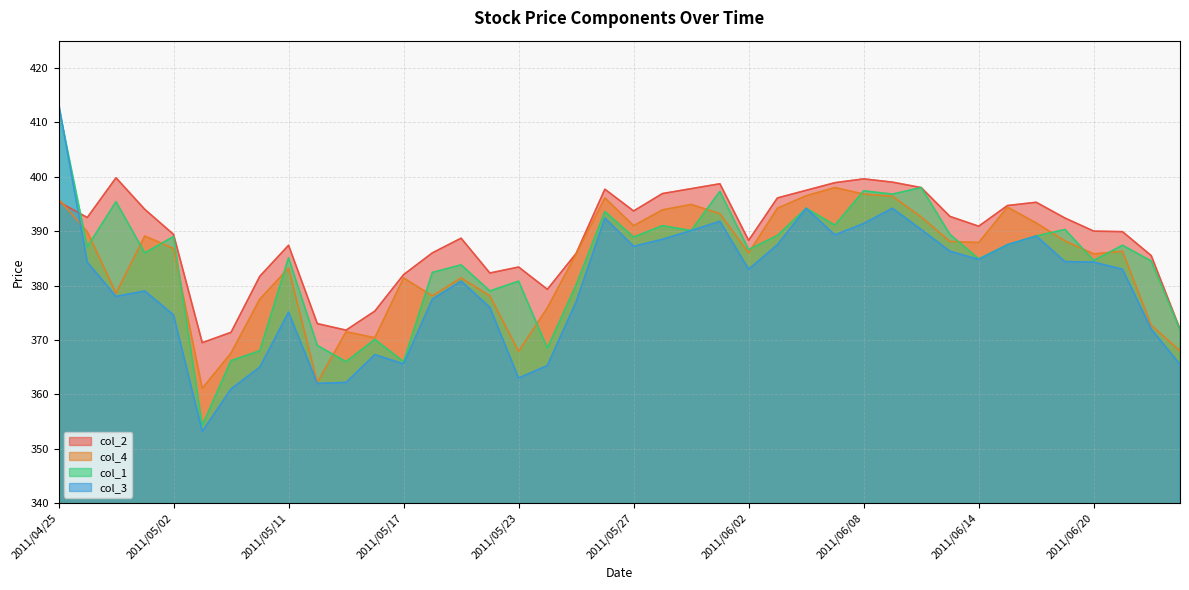

How many interior local peaks does the col_3 series have?

9